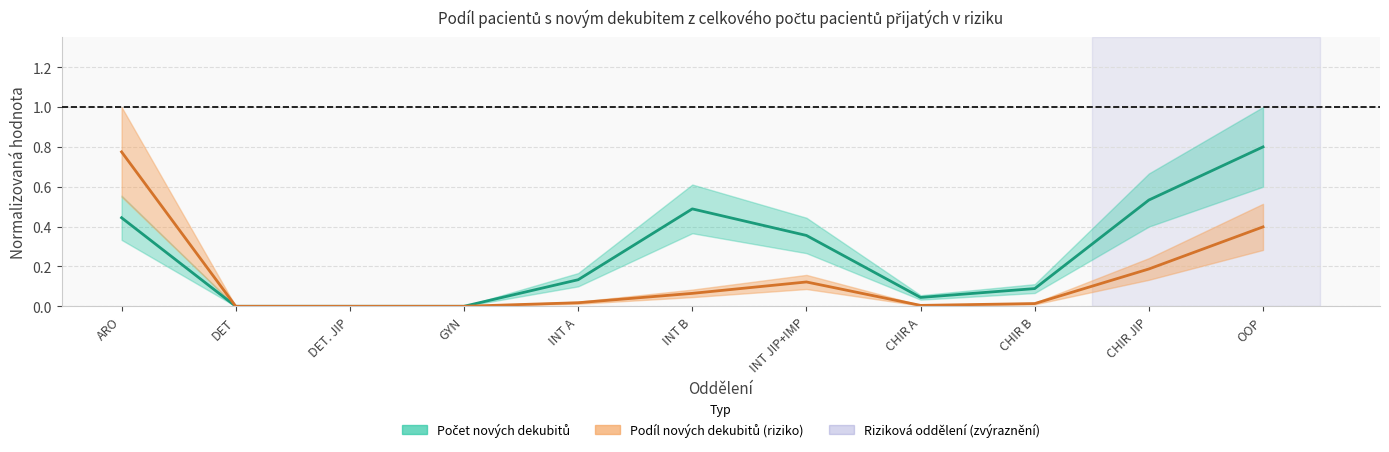

The Počet nových dekubitů series shows 0.8 at OOP. True or false?

True